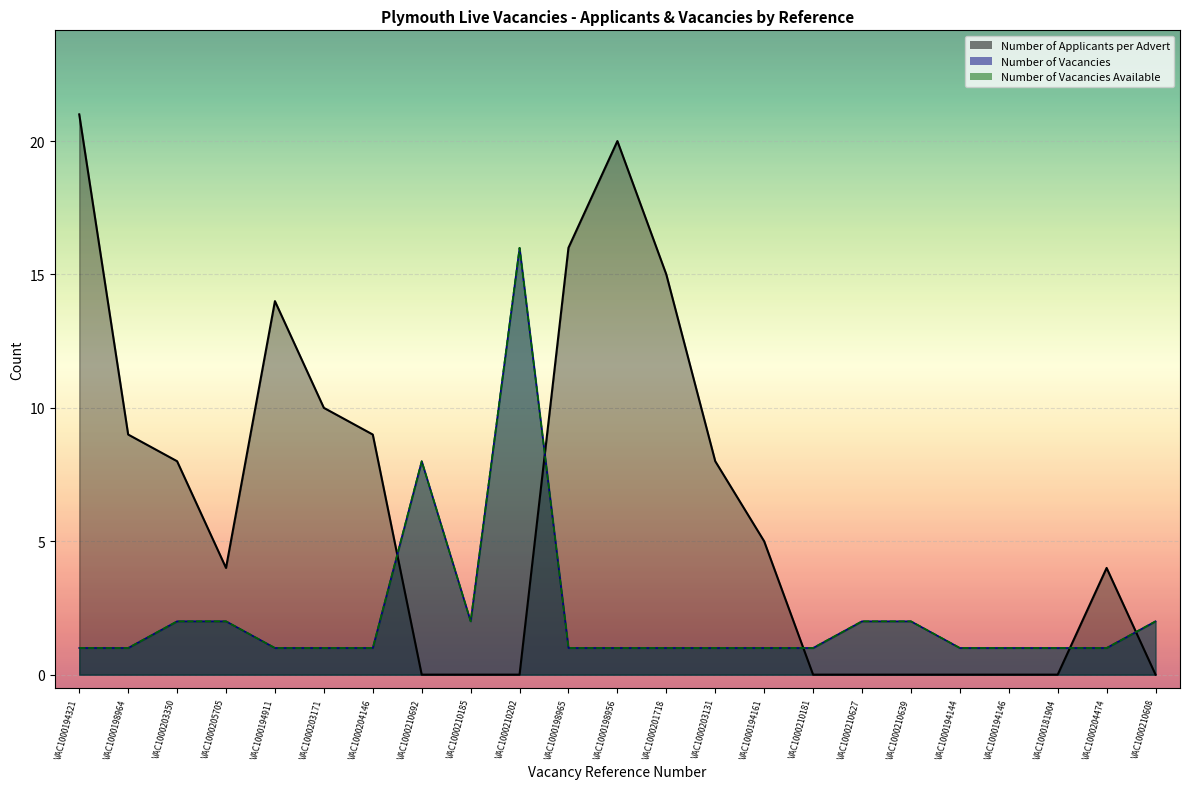

How many lines are shown in the chart?

3